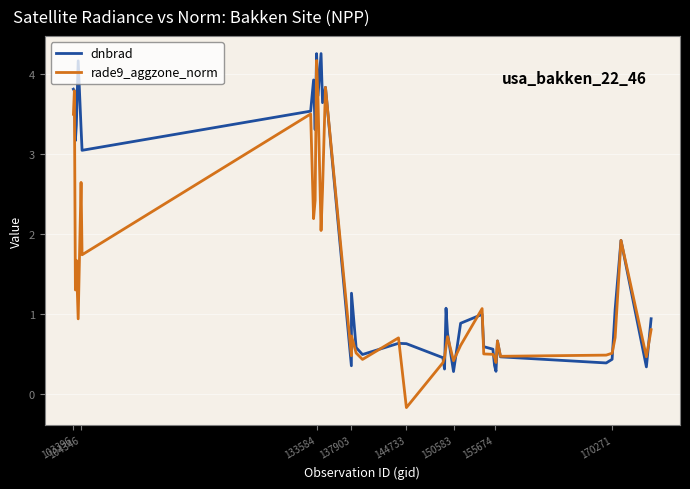

Rank the series by their average value, from highest to lowest.

dnbrad, rade9_aggzone_norm